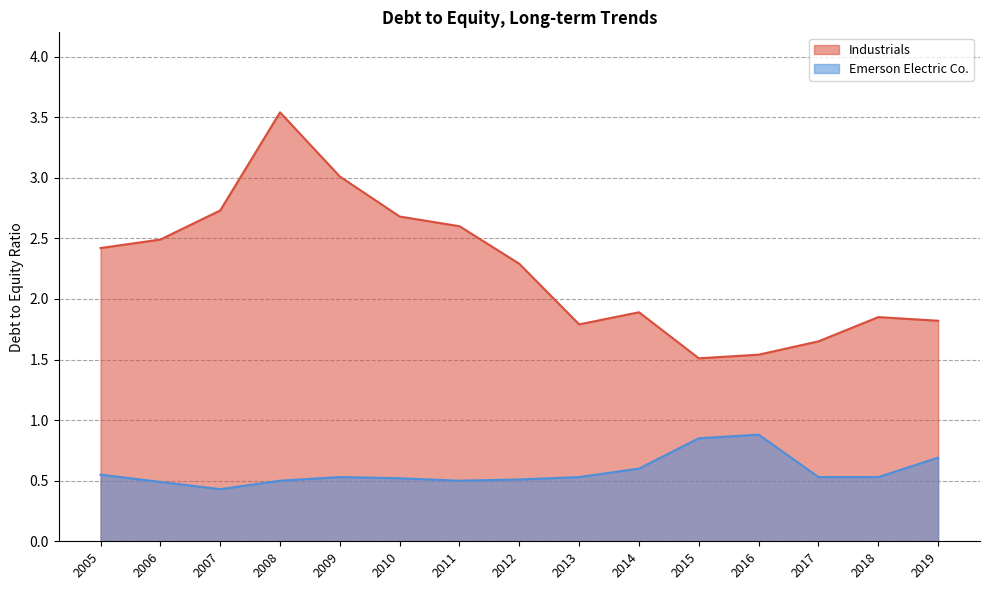

Reading left to right, transcribe all the data shown in this chart.

Industrials: 2019=1.8	2018=1.9	2017=1.6	2016=1.5	2015=1.5	2014=1.9	2013=1.8	2012=2.3	2011=2.6	2010=2.7	2009=3.0	2008=3.5	2007=2.7	2006=2.5	2005=2.4
Emerson Electric Co.: 2019=0.7	2018=0.5	2017=0.5	2016=0.9	2015=0.8	2014=0.6	2013=0.5	2012=0.5	2011=0.5	2010=0.5	2009=0.5	2008=0.5	2007=0.4	2006=0.5	2005=0.6